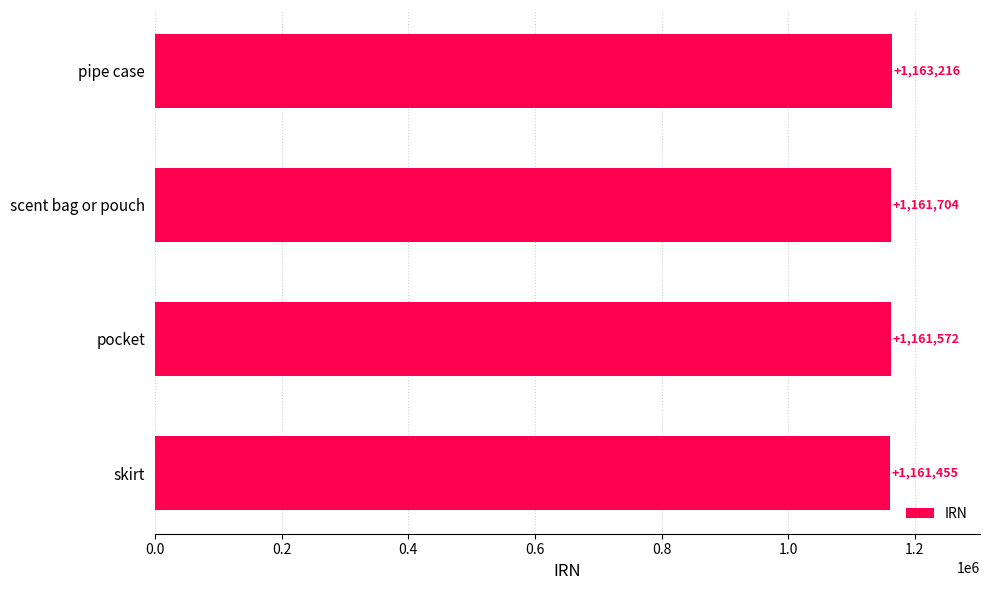

What is the difference between the maximum and second lowest values?

1644